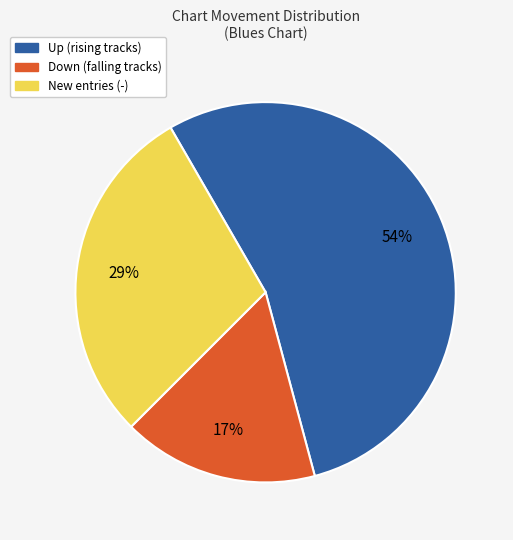

What is the majority slice?

Up (rising tracks)